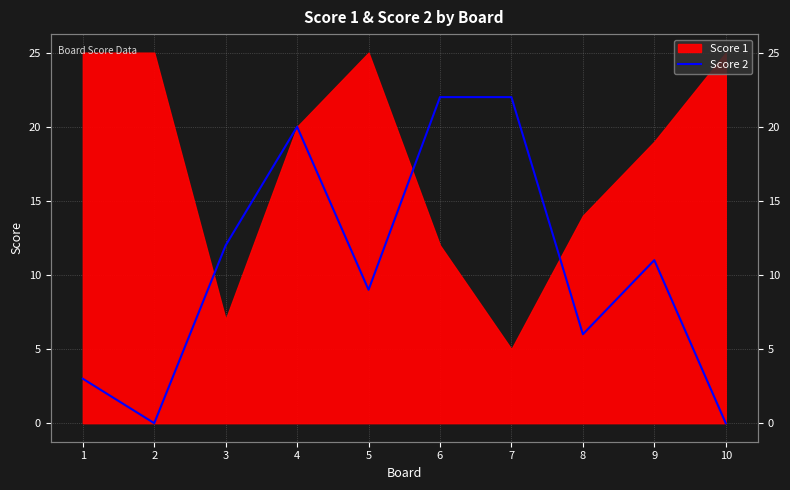

The chart shows a value of 14 at 6. True or false?

False